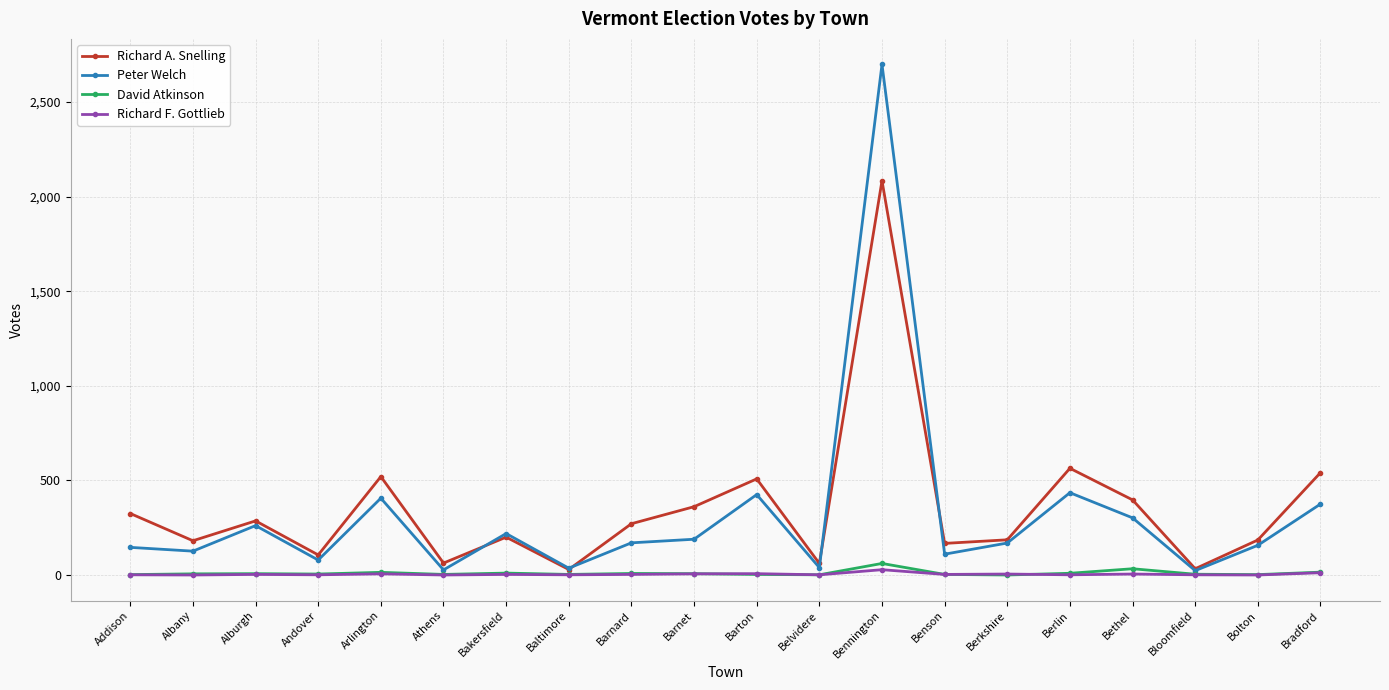

What is the sum of all Richard F. Gottlieb values?

87